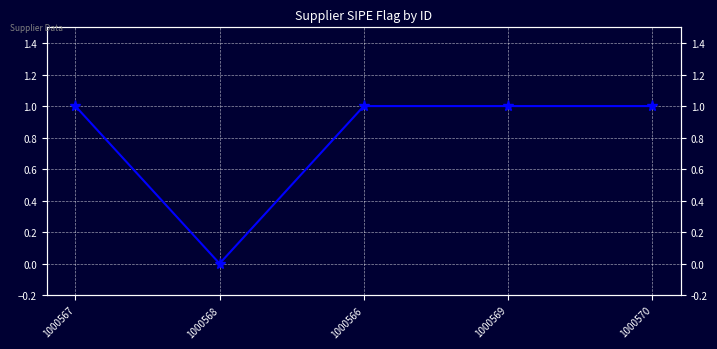

Rank the categories by value from highest to lowest.

1000567, 1000566, 1000569, 1000570, 1000568